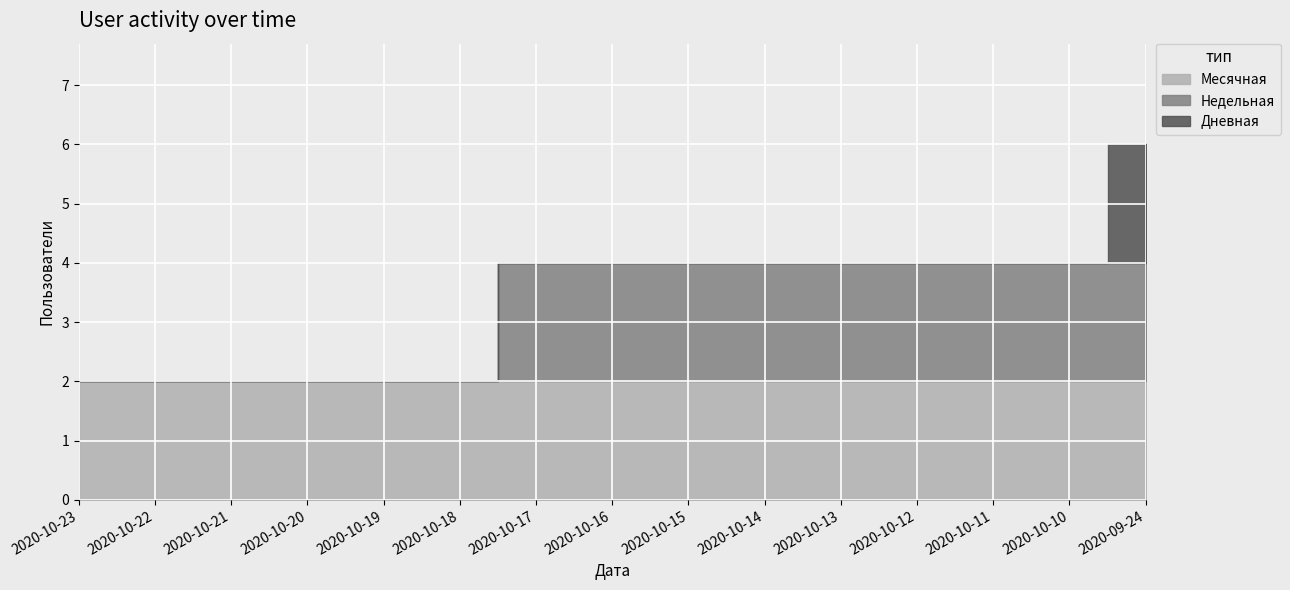

True or false: Дневная and Недельная intersect in this chart.

False